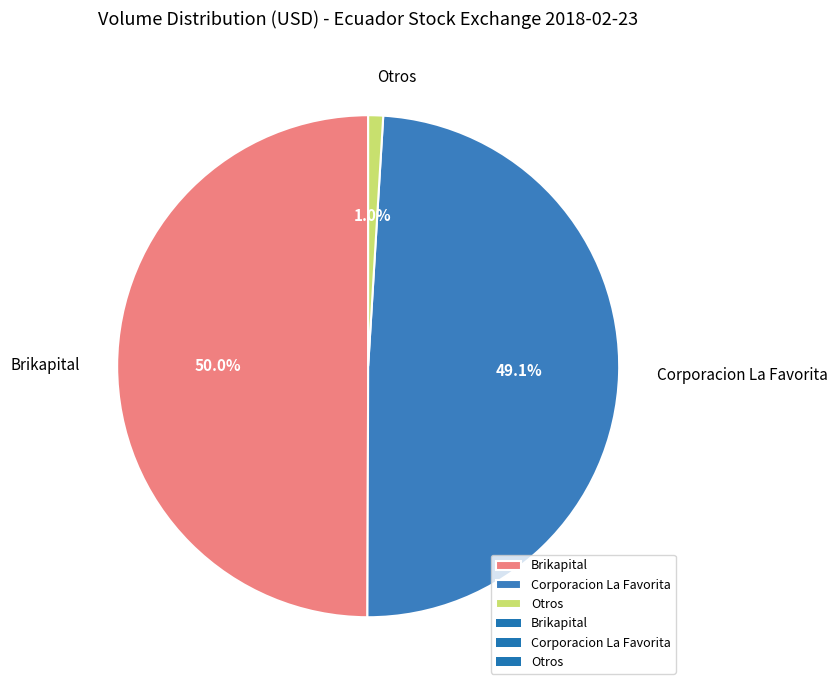

What percentage is NOT represented by Brikapital?

50.0%